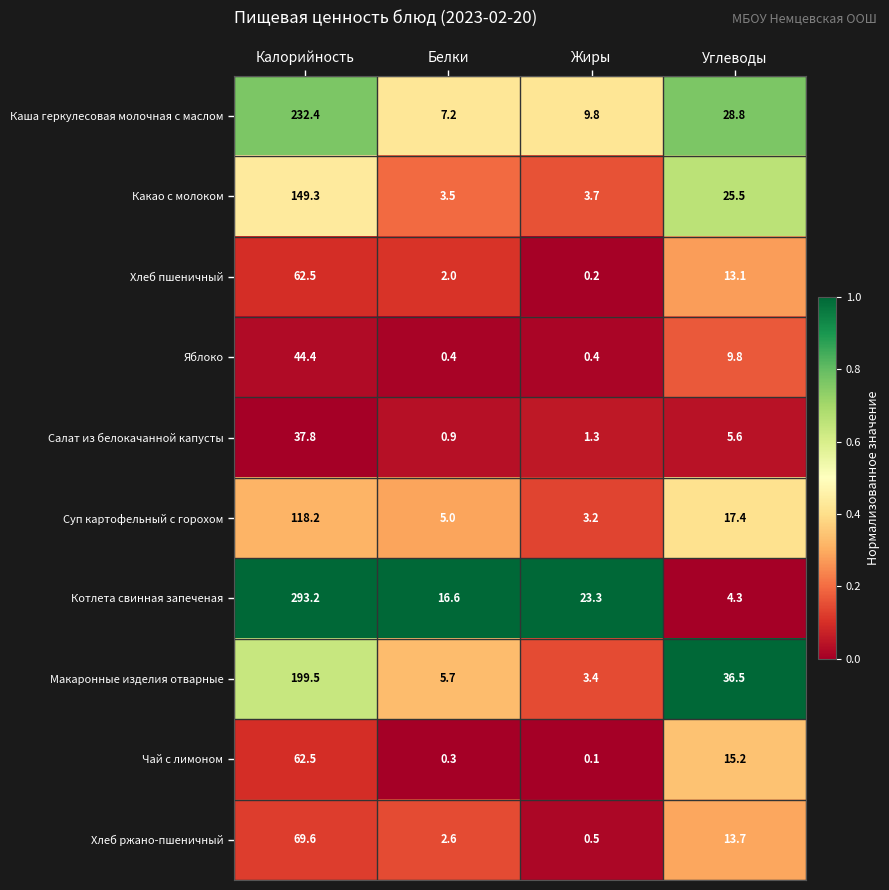

Which series has the widest spread of values?

Котлета свинная запеченая